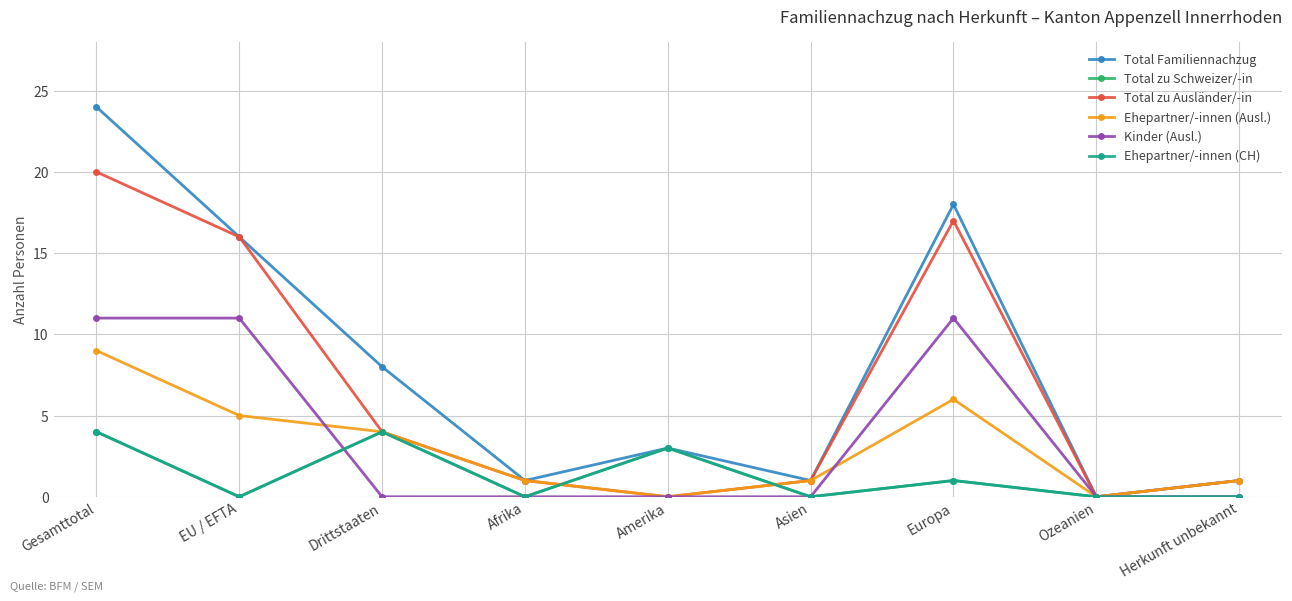

Does the chart have visible grid lines?

Yes